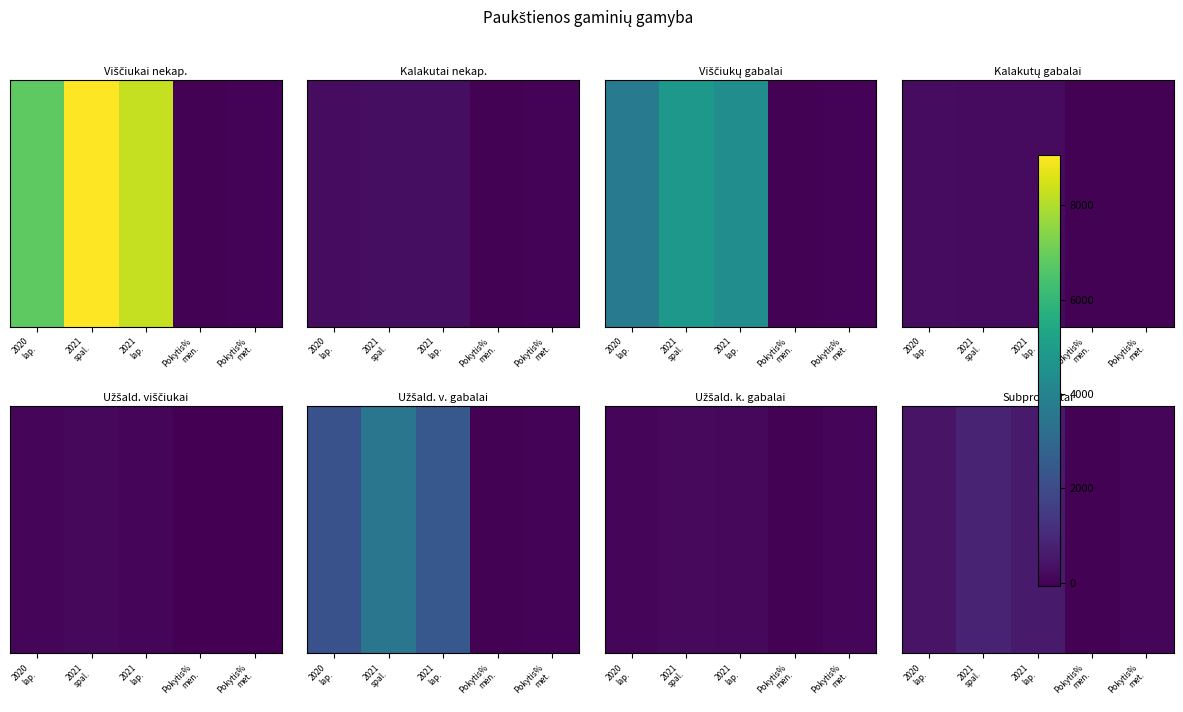

Reading left to right, extract all data points from this chart.

421.6	856.5	606.8	-29.2	43.9